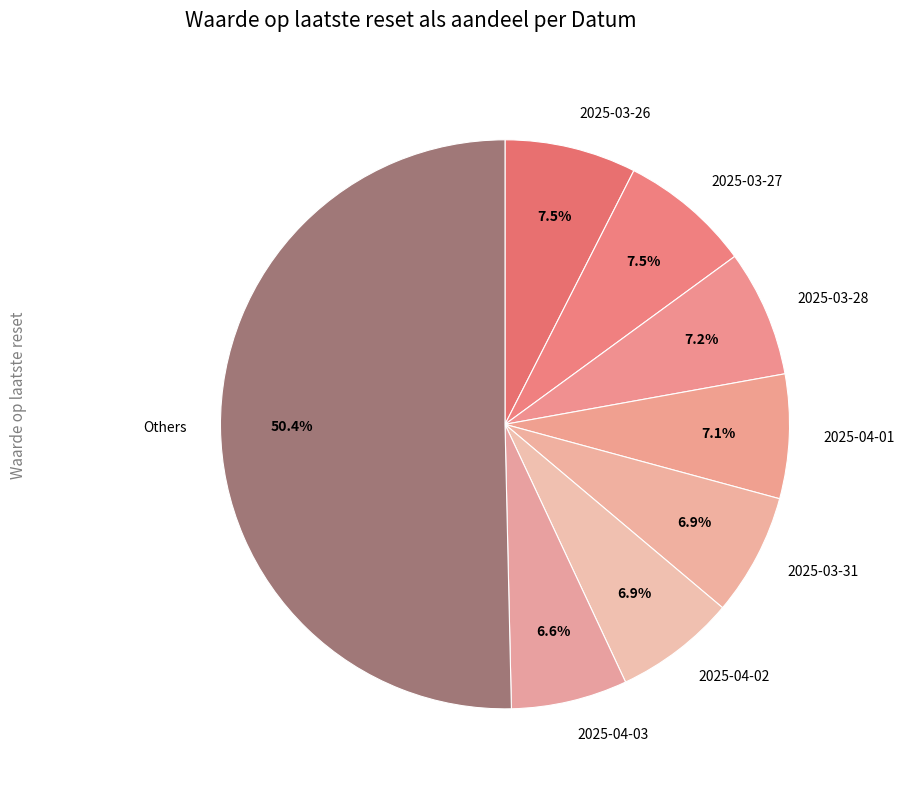

Combined, what portion of the pie is 2025-03-27 and 2025-03-28?

14.7%